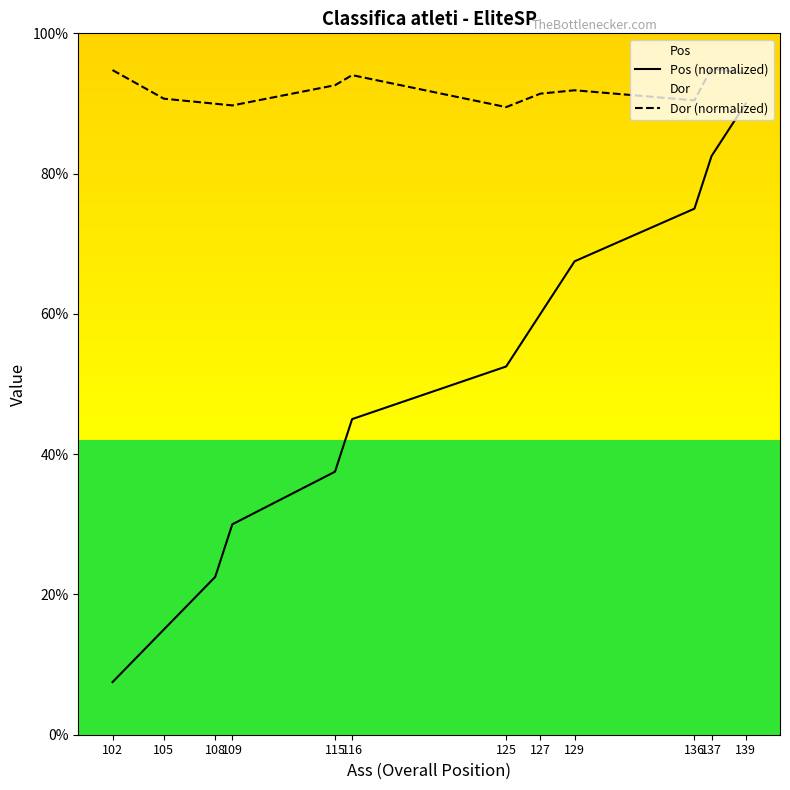

True or false: Pos (normalized) and Dor (normalized) intersect in this chart.

False